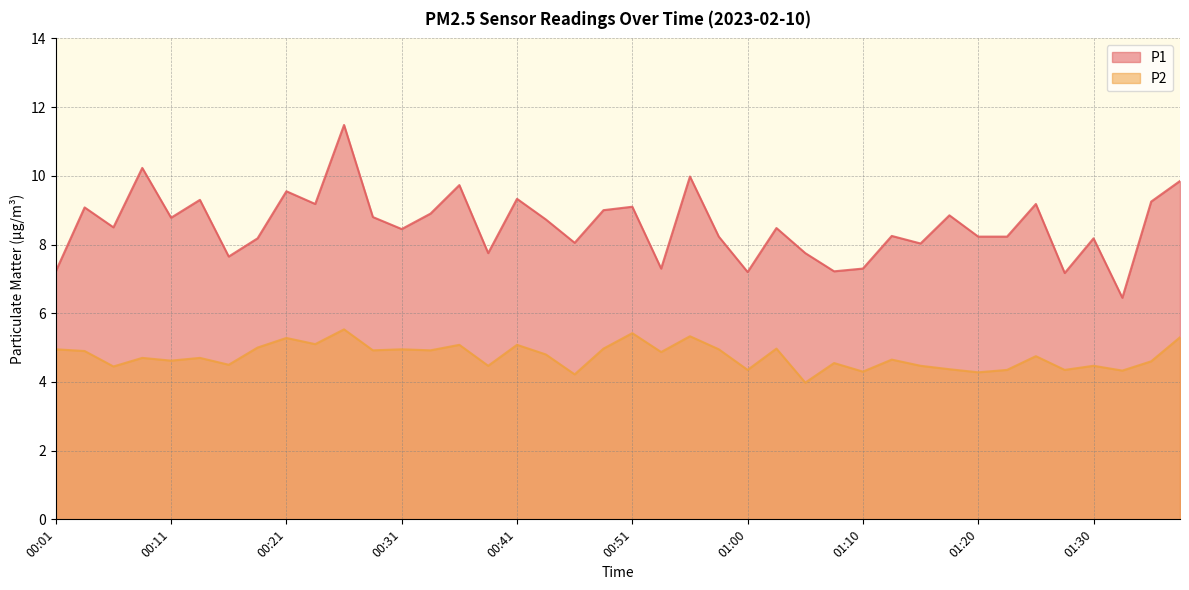

What is the total value across all series at 01:35?

13.8